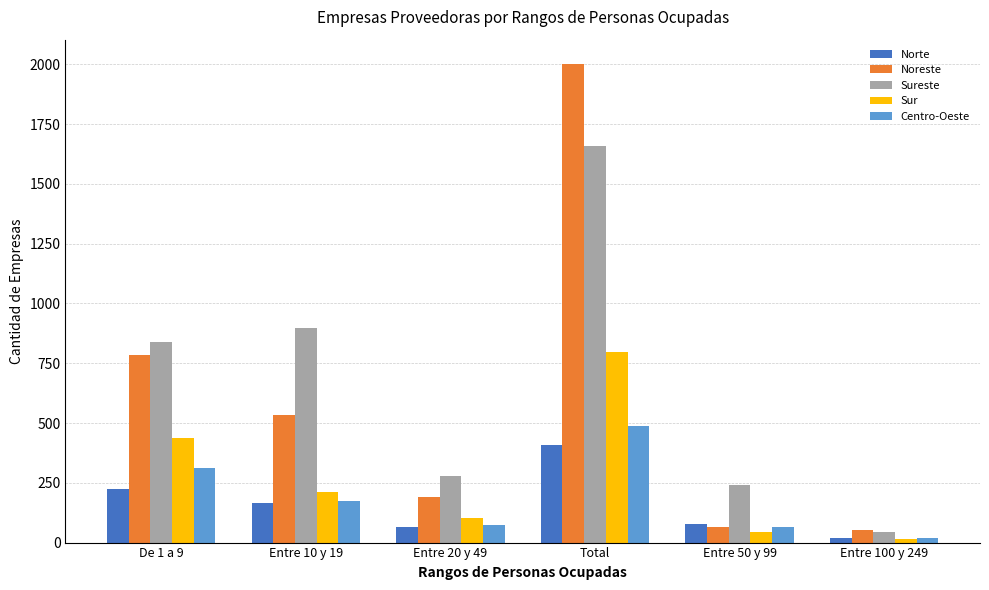

Which series changed the most between Entre 20 y 49 and Entre 50 y 99?

Noreste